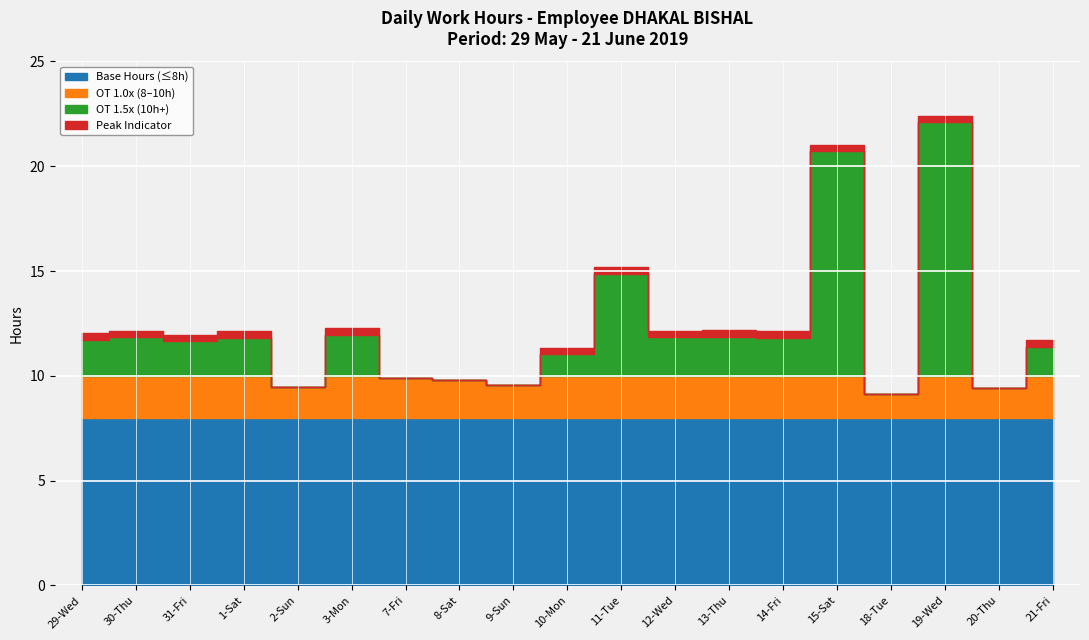

How many values in the Low Hours series exceed 11?

13